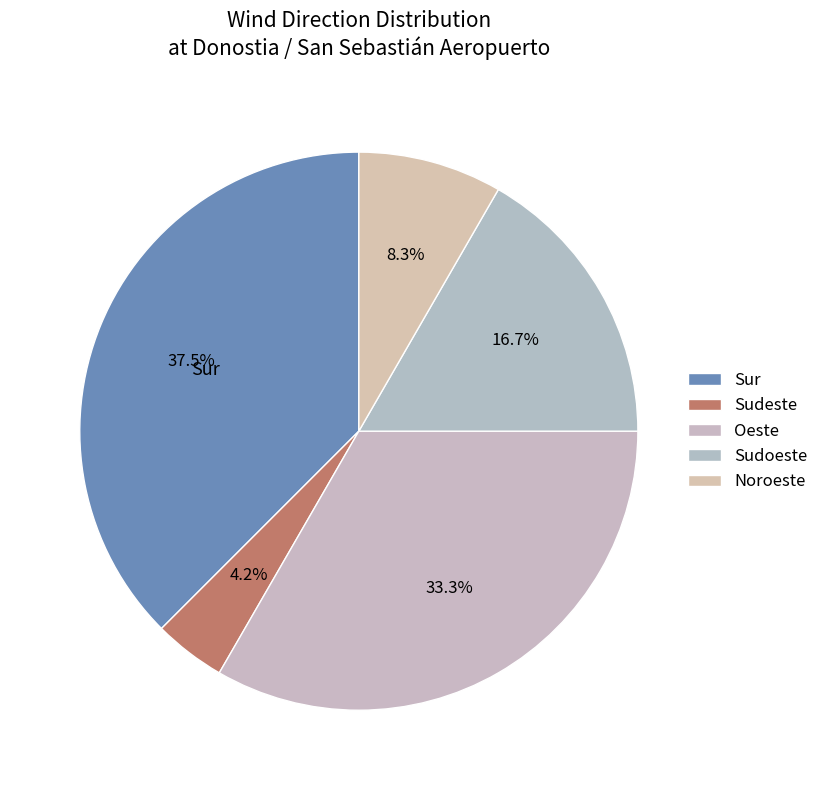

Rank the categories by value from lowest to highest.

Sudeste, Noroeste, Sudoeste, Oeste, Sur